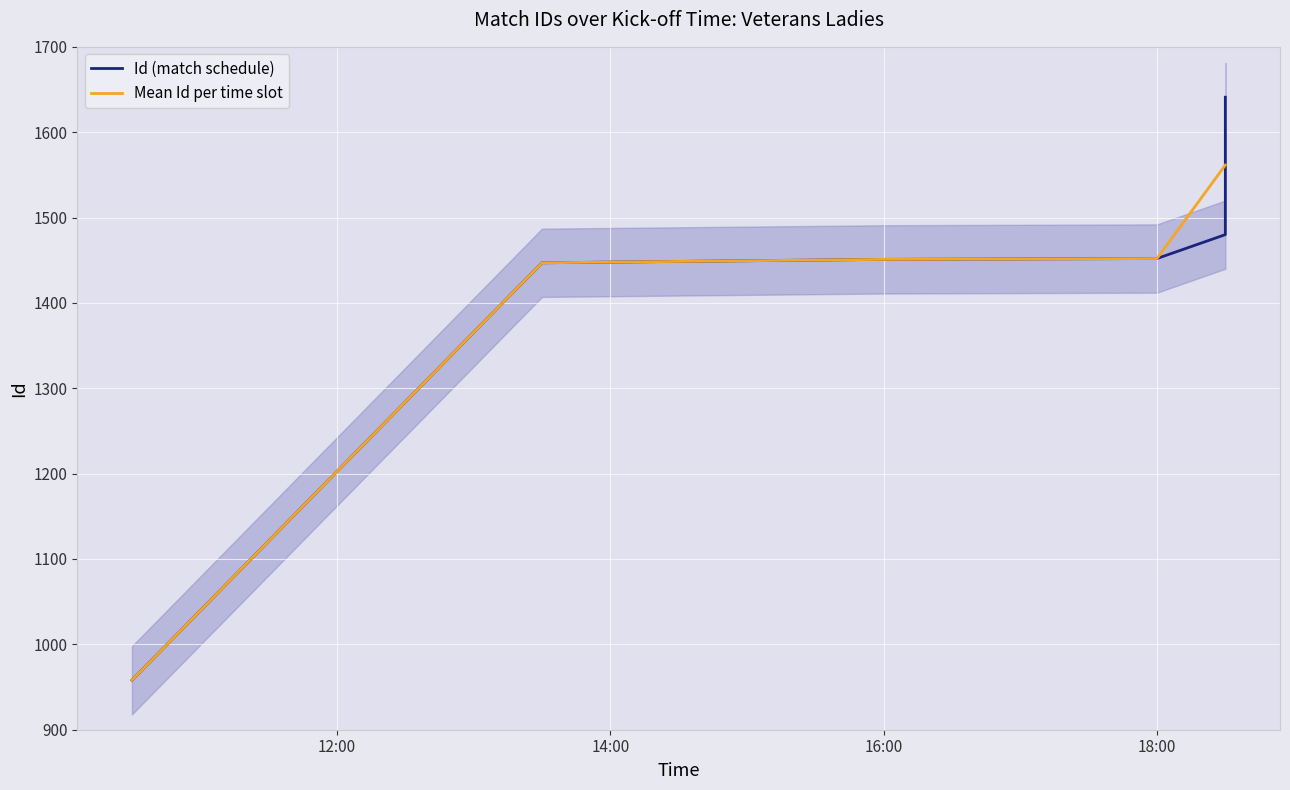

What is the lowest value of the Mean Id per time slot series?

958.0